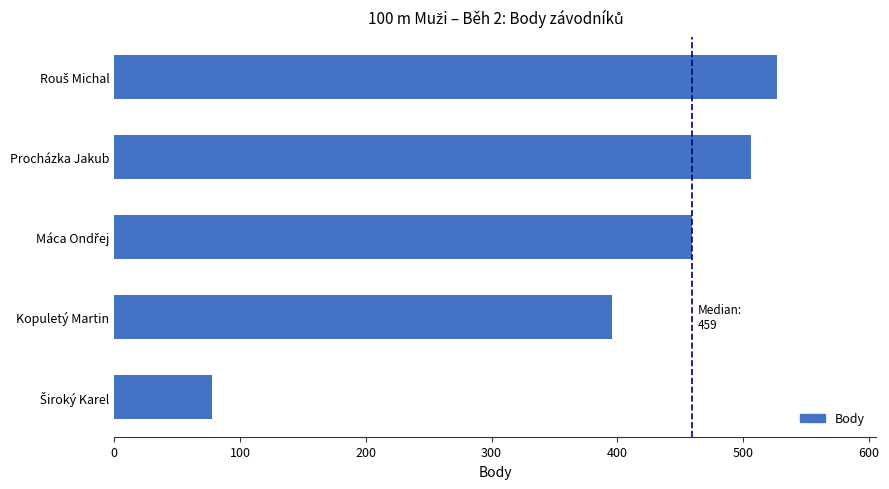

At which label is the value closest to 302?

Kopuletý Martin